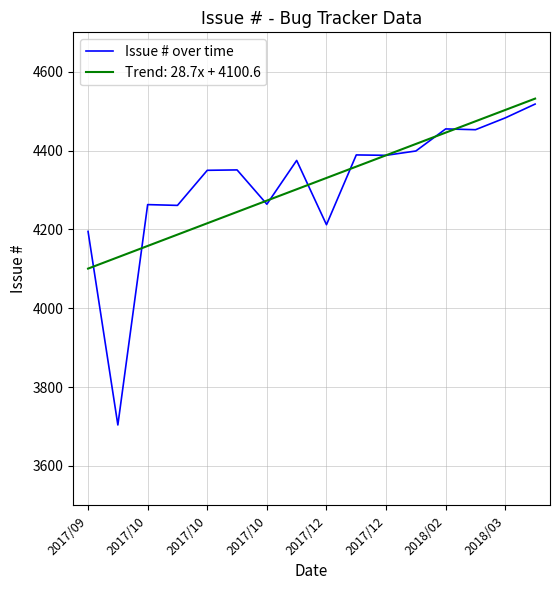

Which series has the largest range (max minus min)?

Issue # over time